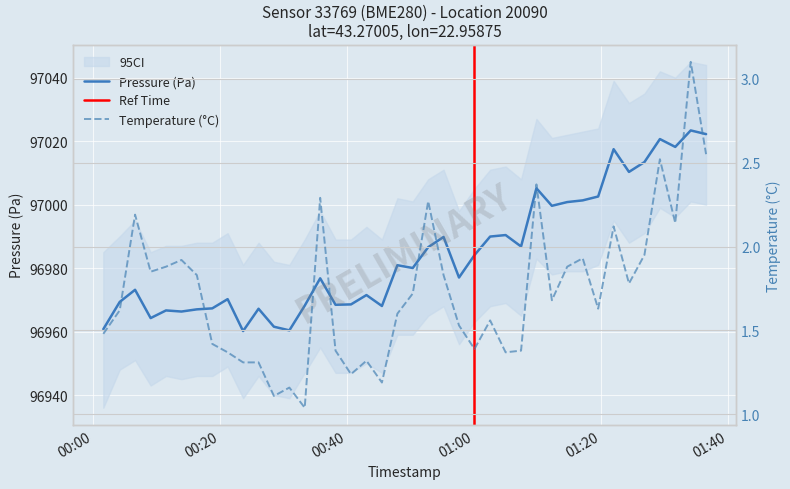

Reading left to right, extract all data points from this chart.

pressure: 96960.8	96969.3	96973.2	96964.2	96966.7	96966.3	96967.0	96967.3	96970.2	96960.2	96967.2	96961.5	96960.4	96968.2	96976.8	96968.4	96968.6	96971.5	96968.1	96980.9	96980.0	96986.6	96989.8	96977.0	96984.1	96989.9	96990.4	96986.8	97005.2	96999.6	97000.8	97001.3	97002.6	97017.5	97010.3	97013.4	97020.7	97018.2	97023.4	97022.2
temperature: 1.5	1.6	2.2	1.9	1.9	1.9	1.8	1.4	1.4	1.3	1.3	1.1	1.2	1.0	2.3	1.4	1.2	1.3	1.2	1.6	1.7	2.3	1.8	1.5	1.4	1.6	1.4	1.4	2.4	1.7	1.9	1.9	1.6	2.1	1.8	1.9	2.5	2.1	3.1	2.5